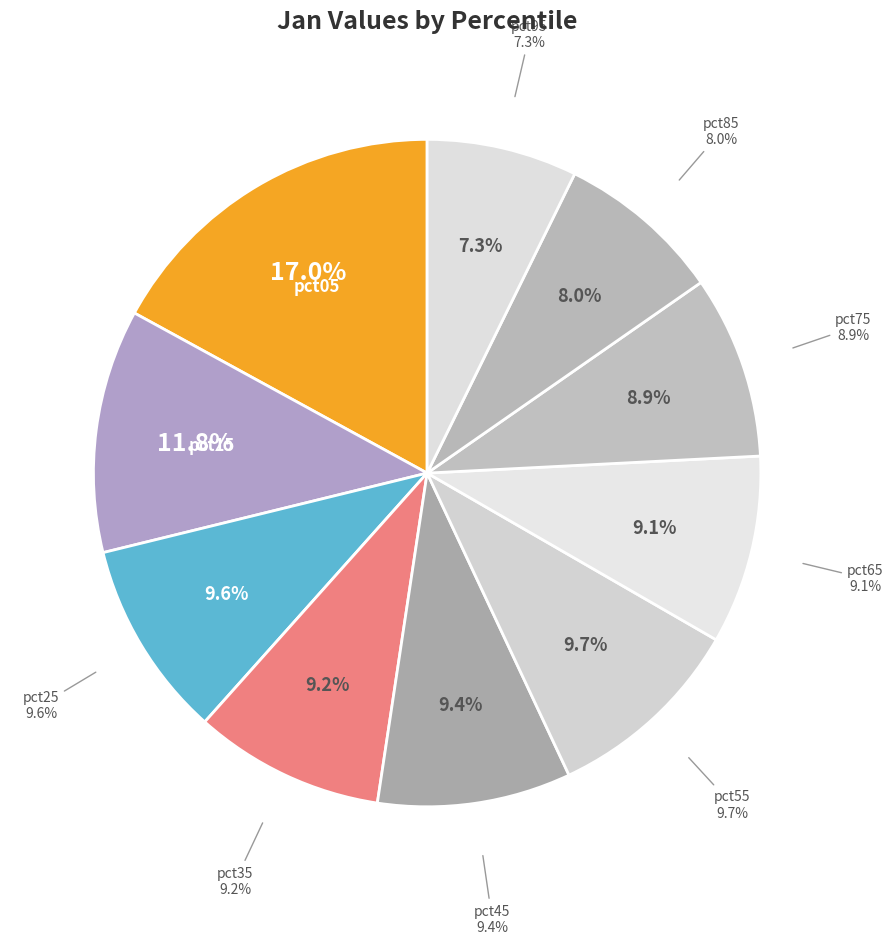

To the nearest percent, what portion does pct75 represent?

9%